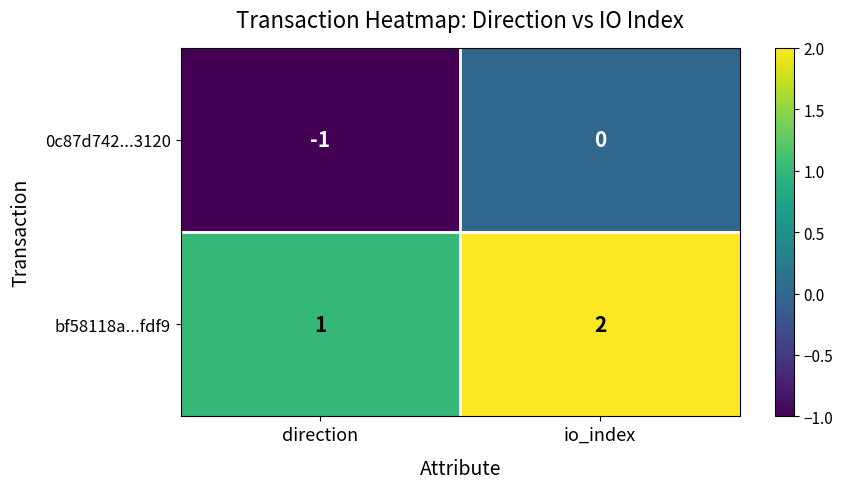

Which category has the lowest value across all series?

direction